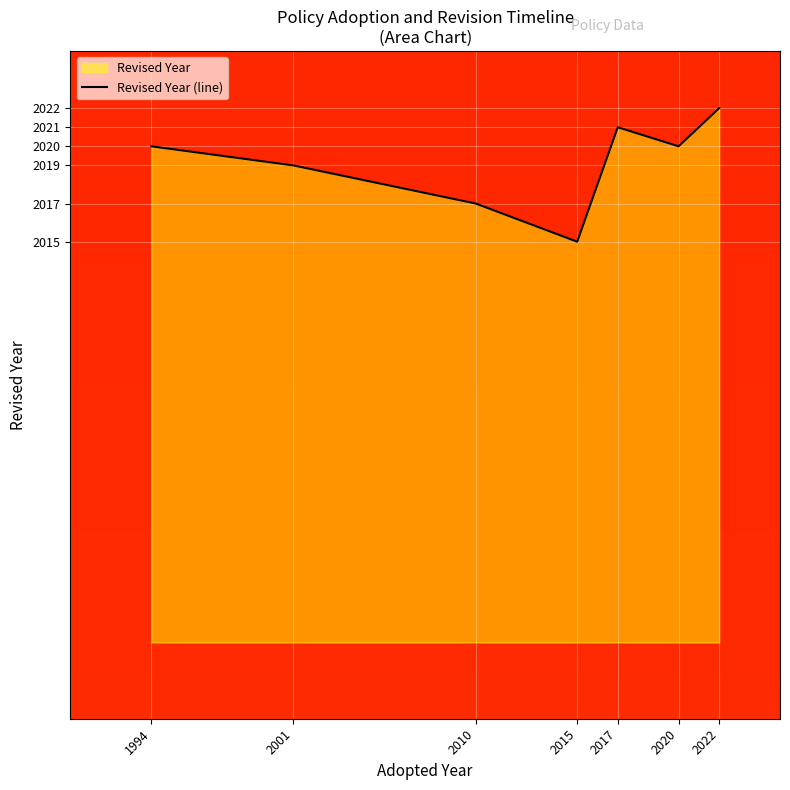

What is the value of the Revised Year point at the 3rd from the left?

2017